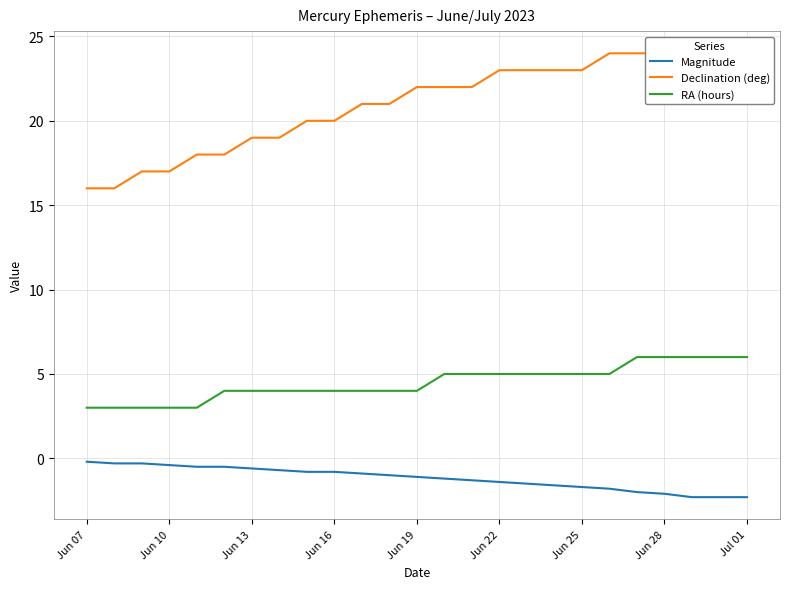

What is the value of the Declination (deg) point at the 16th from the left?

23.0